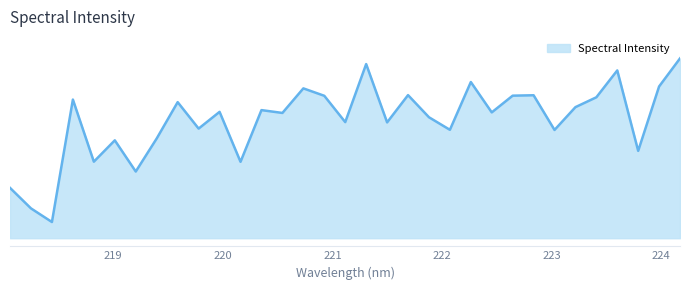

Is this an area chart (filled region under the line)?

Yes